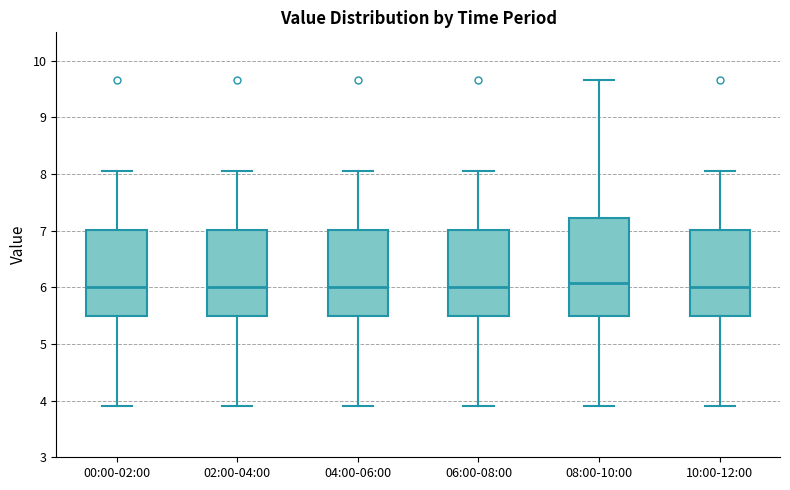

Reading left to right, read every box against the y-axis: the position of its median line, the range the box covers, and the ends of its whiskers. The values are not printed on the chart, so give them approximately, as read against the axis.

00:00-02:00: median 6.0, box 5.5 to 7.0, whiskers 3.9 to 8.1
02:00-04:00: median 6.0, box 5.5 to 7.0, whiskers 3.9 to 8.1
04:00-06:00: median 6.0, box 5.5 to 7.0, whiskers 3.9 to 8.1
06:00-08:00: median 6.0, box 5.5 to 7.0, whiskers 3.9 to 8.1
08:00-10:00: median 6.1, box 5.5 to 7.2, whiskers 3.9 to 9.7
10:00-12:00: median 6.0, box 5.5 to 7.0, whiskers 3.9 to 8.1